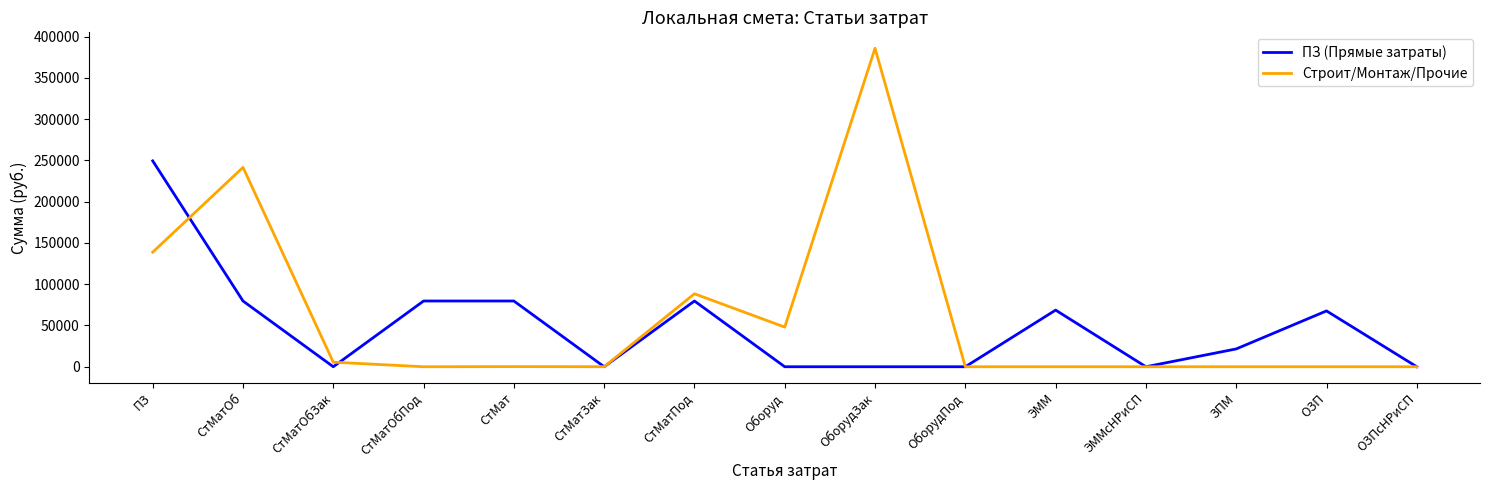

What is the total value across all series at ОборудЗак?

386033.5